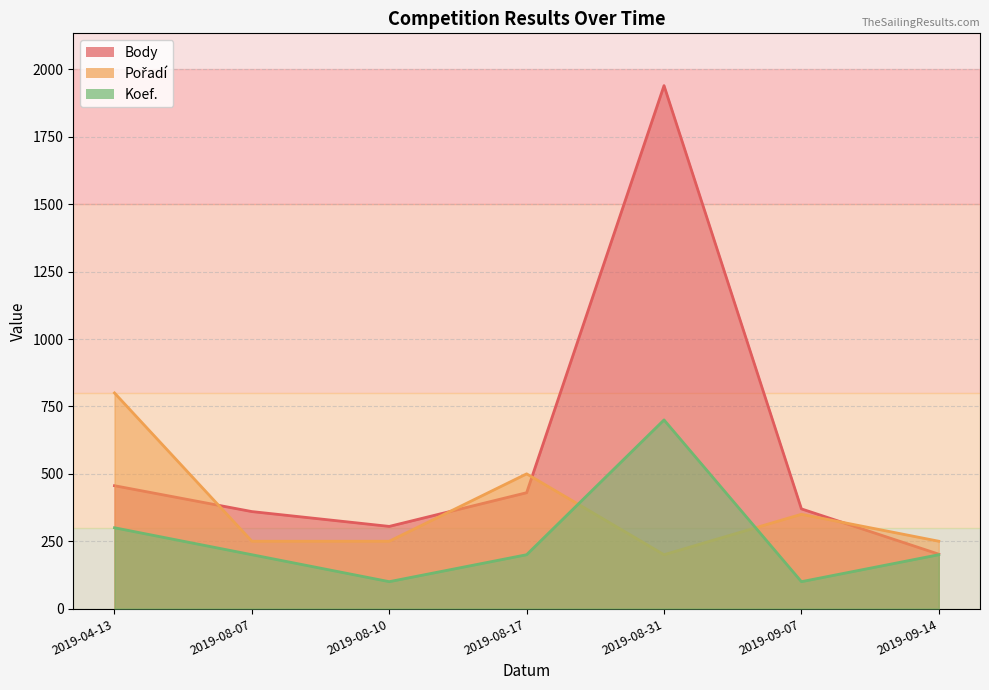

True or false: Body has a value of 253 at 2019-08-17.

False